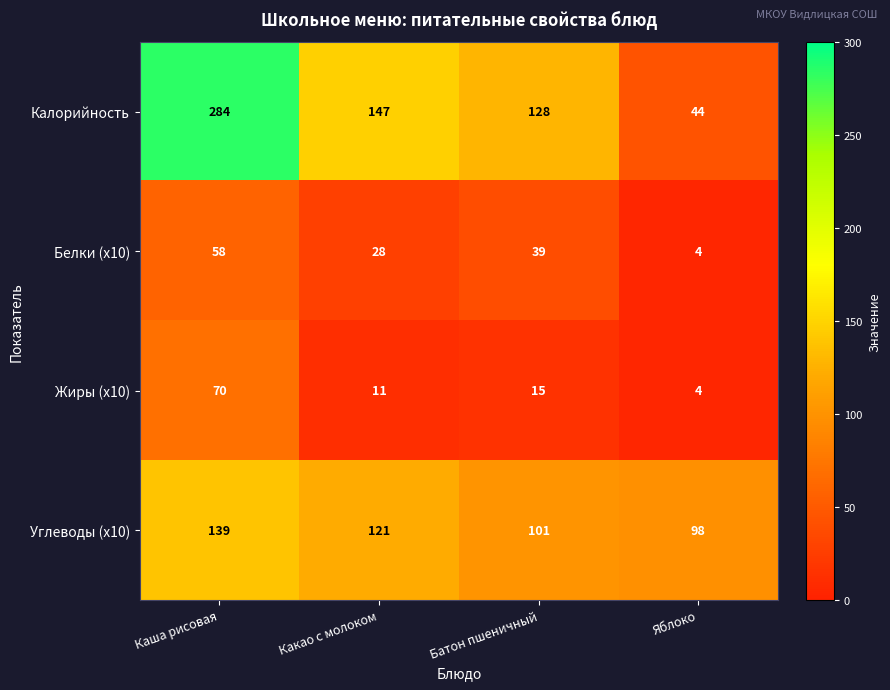

Which series changed the most between Каша рисовая and Яблоко?

Калорийность